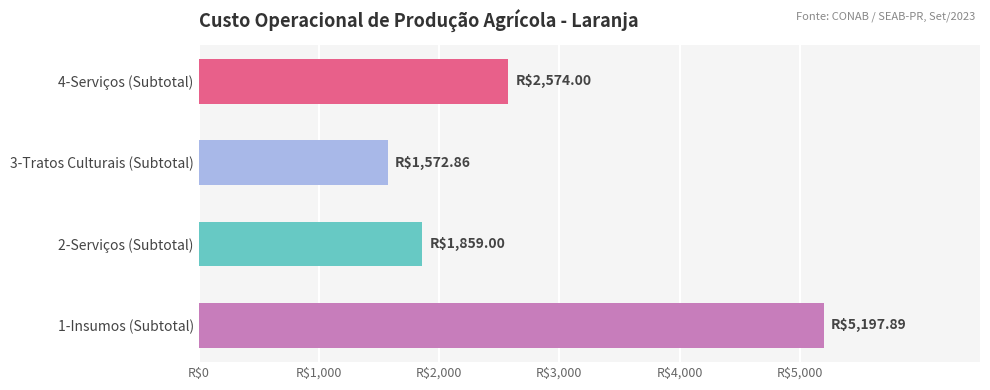

Does the chart contain stacked bars?

No